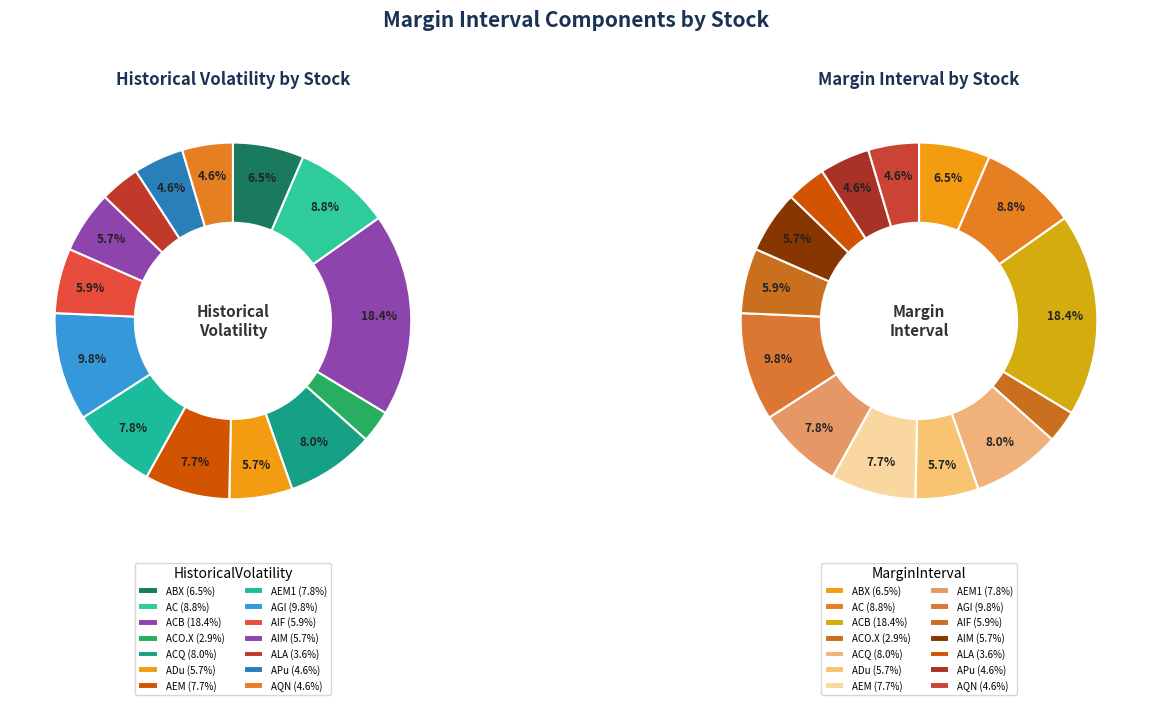

How many slices are in this pie chart?

14